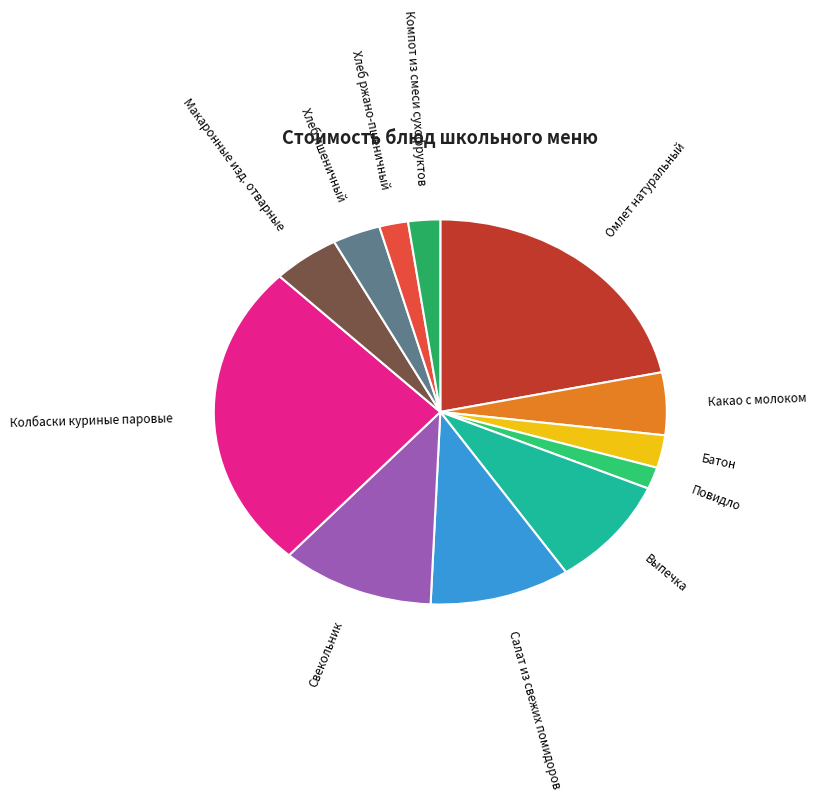

How many segments does this pie chart have?

12